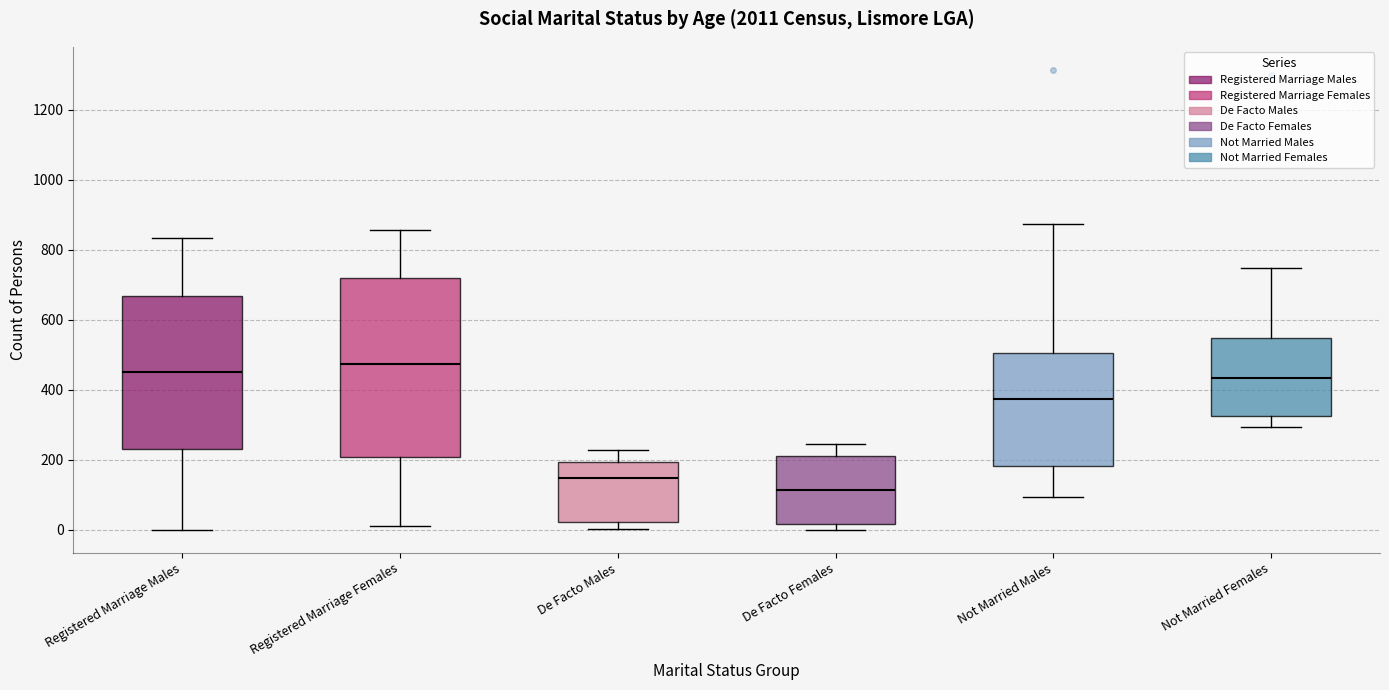

Reading left to right, transcribe this box plot: for each box, give where its median line is, the range the box spans, and where its two whiskers end, as read against the y-axis. The values are not printed on the chart, so give them approximately, as read against the axis.

Registered Marriage Males: median 460, box 220 to 660, whiskers 0 to 840
Registered Marriage Females: median 480, box 200 to 720, whiskers 20 to 860
De Facto Males: median 140, box 20 to 200, whiskers 0 to 220
De Facto Females: median 120, box 20 to 220, whiskers 0 to 240
Not Married Males: median 380, box 180 to 500, whiskers 100 to 880
Not Married Females: median 440, box 320 to 540, whiskers 300 to 740